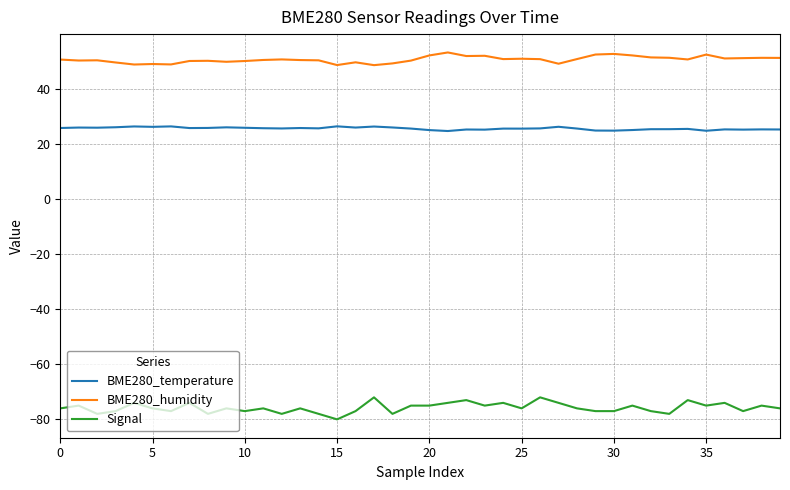

Count the Signal values in the range -77 to -74.

29